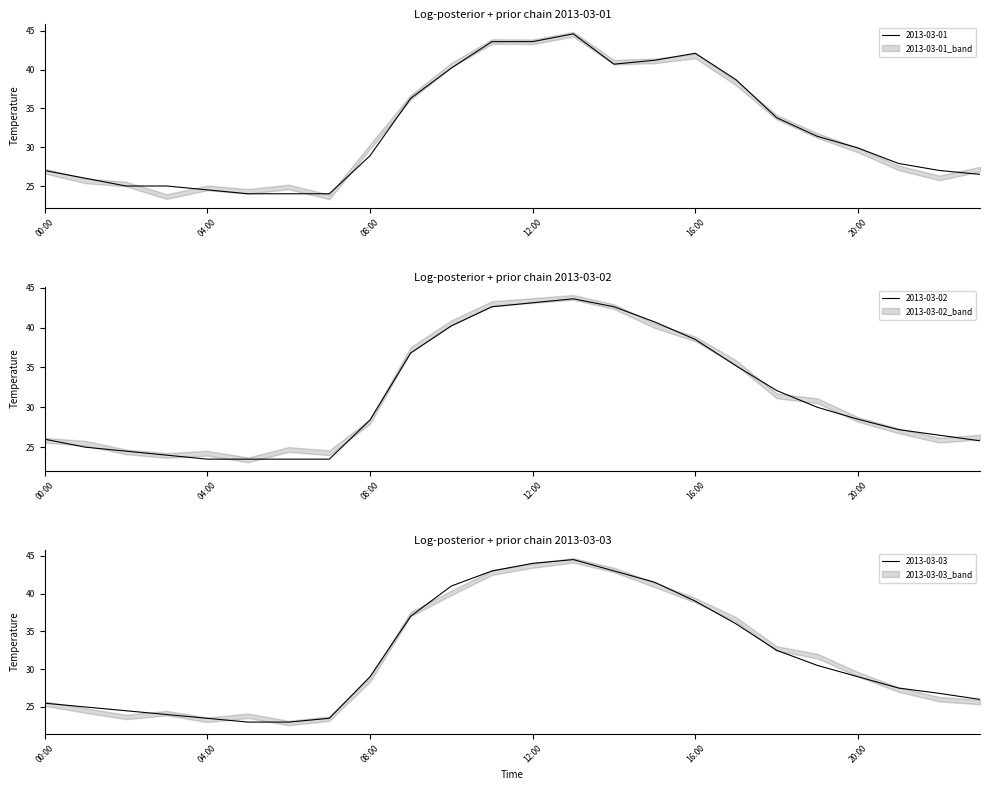

In 2013-03-03, how many points are higher than both neighbors (excluding endpoints)?

1